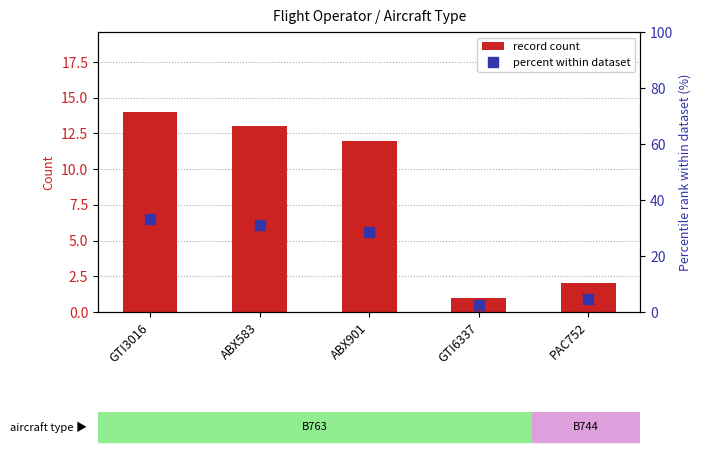

Reading left to right, what are all the values shown in this chart?

record count: GTI3016=14.0	ABX583=13.0	ABX901=12.0	GTI6337=1.0	PAC752=2.0
percent within dataset: GTI3016=33.3	ABX583=31.0	ABX901=28.6	GTI6337=2.4	PAC752=4.8